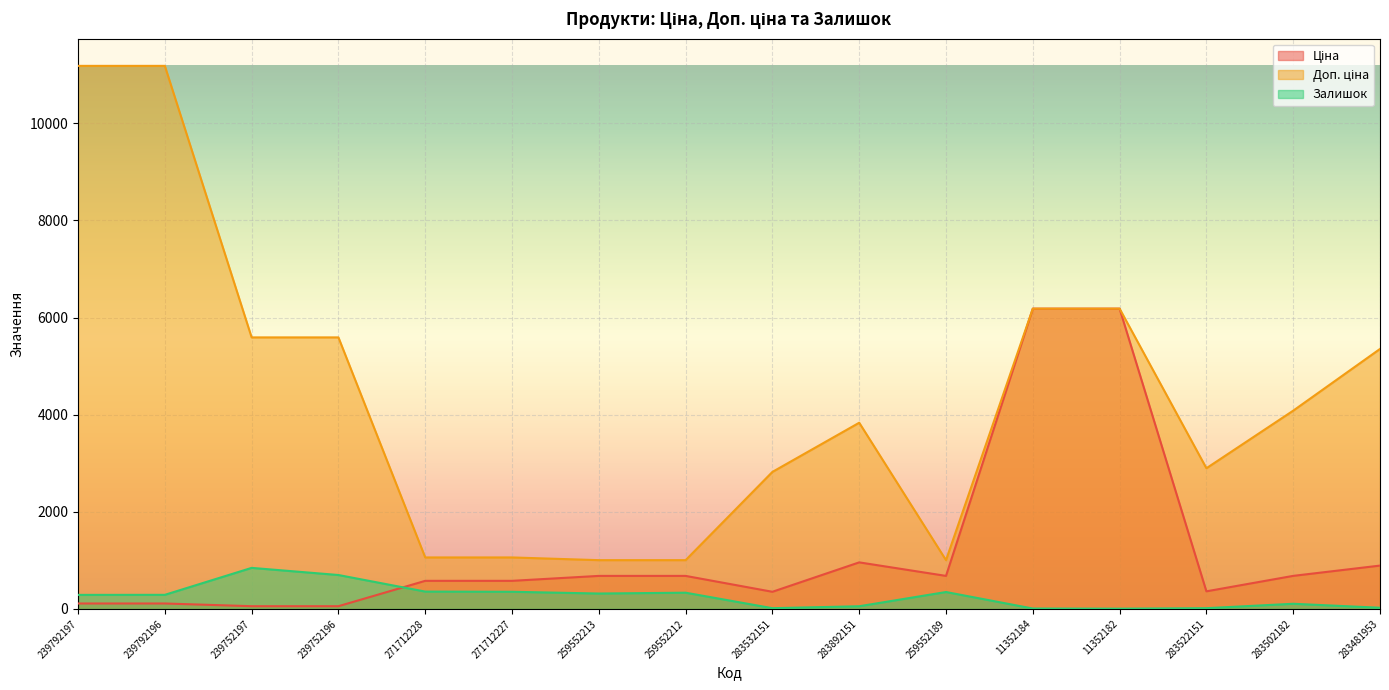

Reading left to right, transcribe all the data shown in this chart.

Ціна: 111.8	111.8	55.9	55.9	578.1	578.1	679.8	679.8	352.6	958.4	679.8	6182.6	6182.6	362.1	680.4	892.2
Доп. ціна: 11182.0	11182.0	5591.0	5591.0	1060.0	1060.0	1004.1	1004.1	2821.2	3833.8	1004.1	6182.6	6182.6	2896.6	4082.3	5353.1
Залишок: 289.0	290.0	845.0	698.0	357.0	353.0	317.0	334.0	15.0	55.0	348.0	8.0	5.0	15.0	106.0	24.0